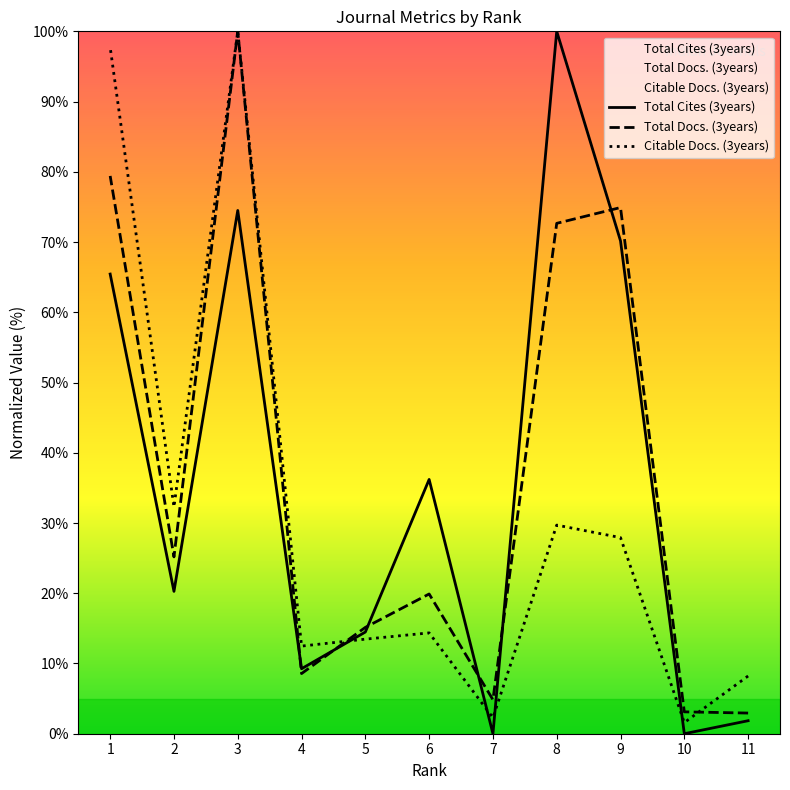

How many interior local peaks does the Total Cites (3years) series have?

3